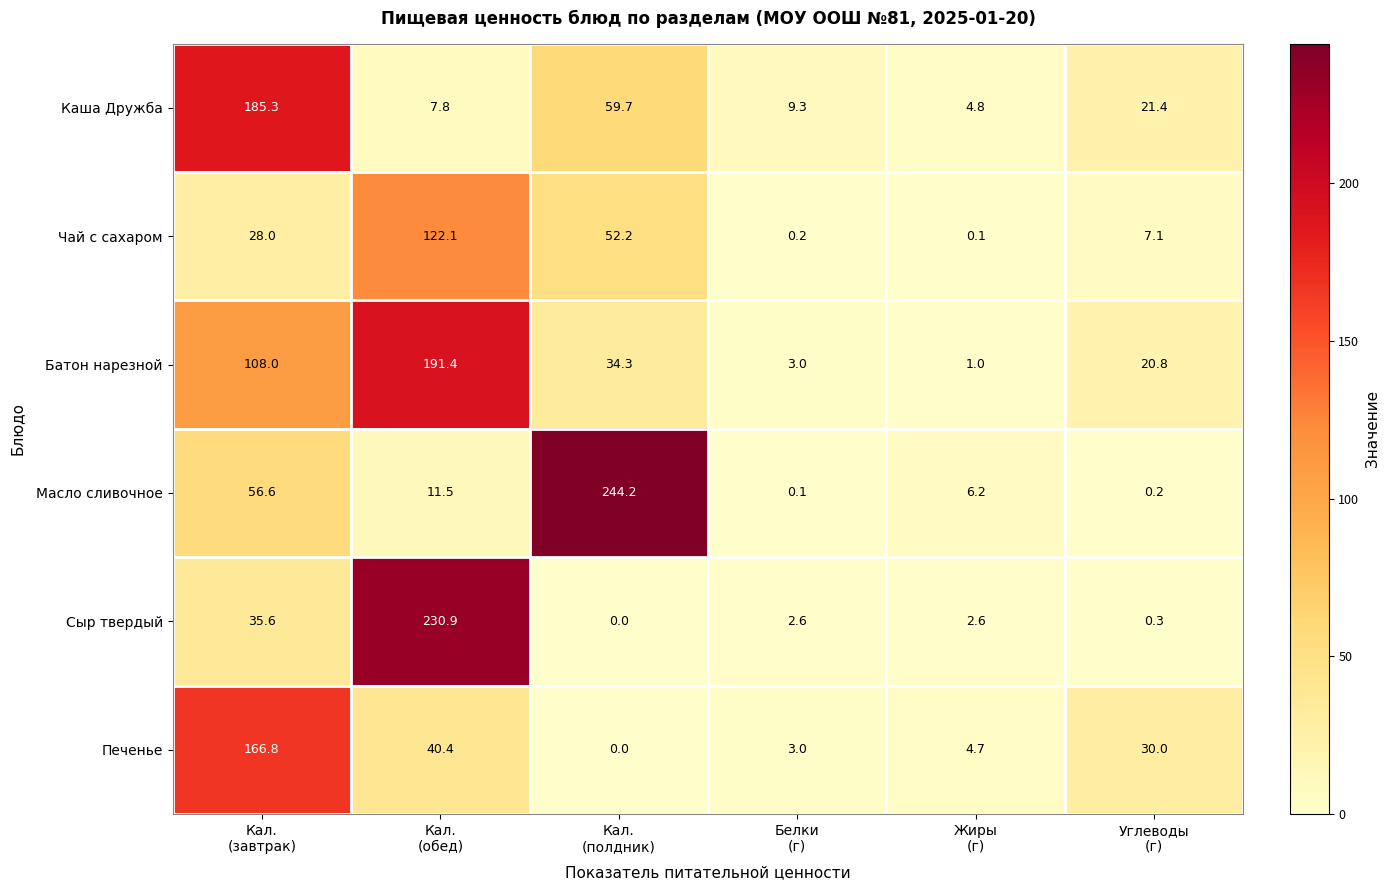

How many data points in Каша Дружба are above 21?

3